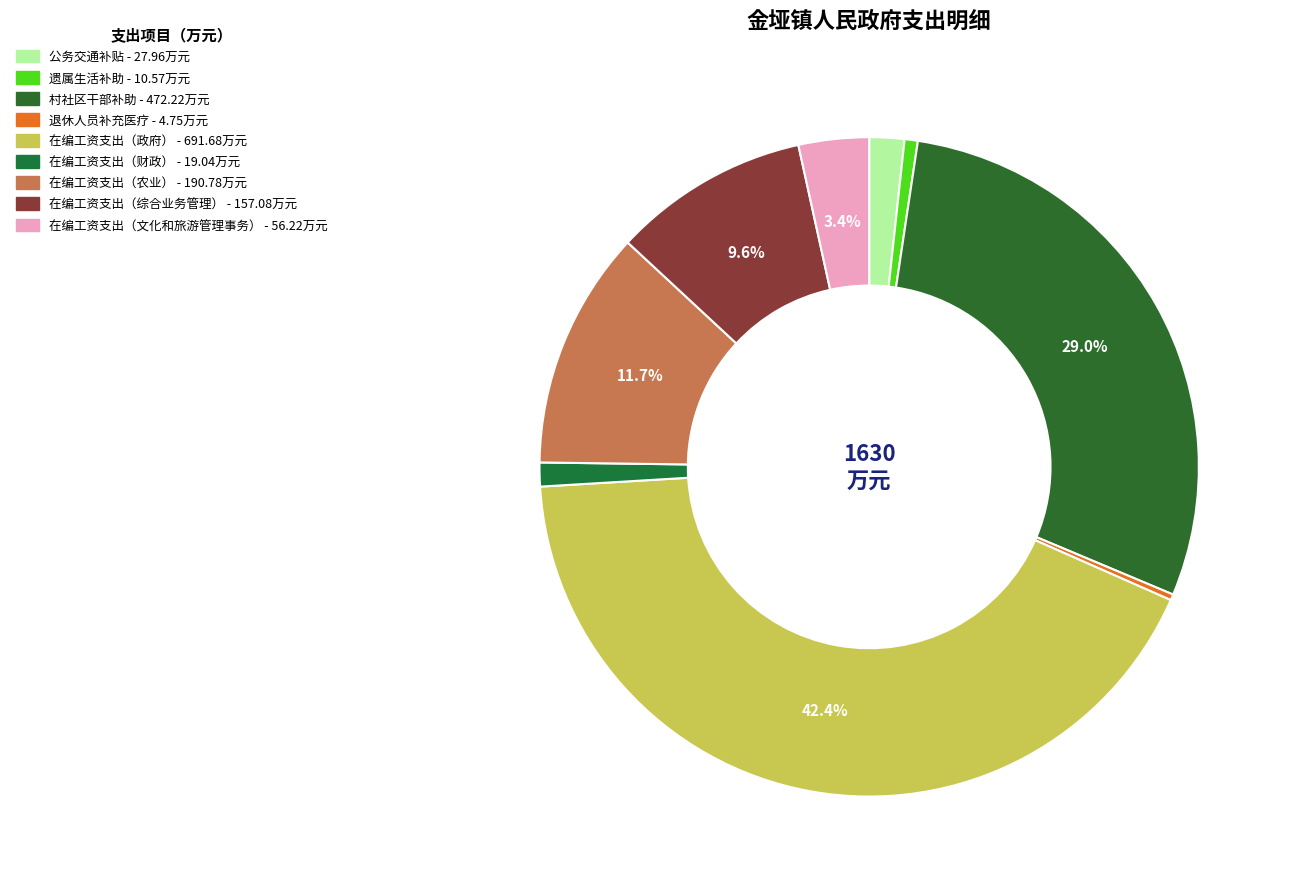

Is it true that 遗属生活补助 is 1% of the pie?

True